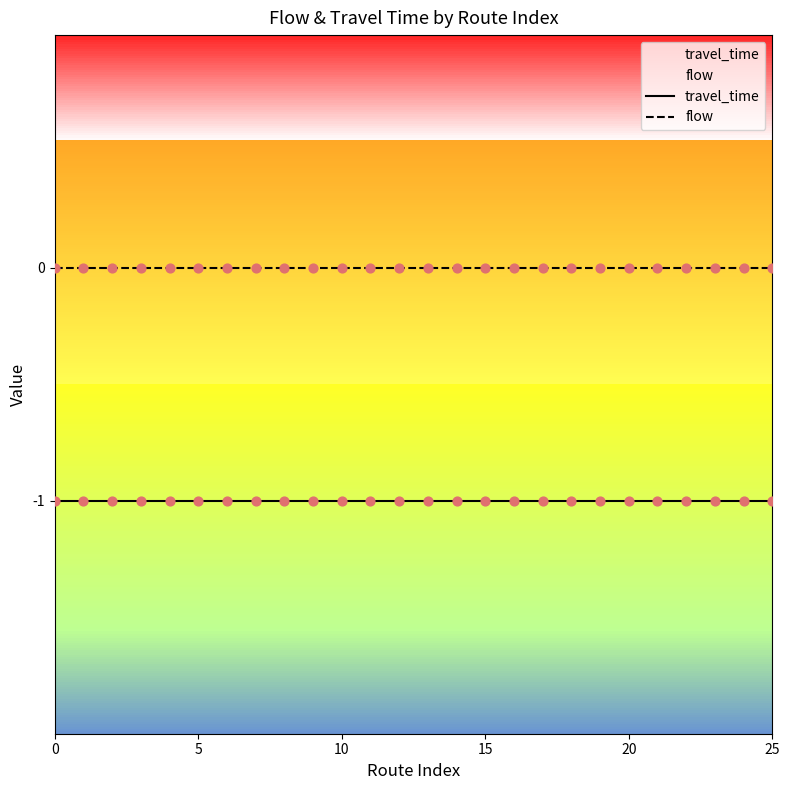

What is the total value across all series at 20?

-1